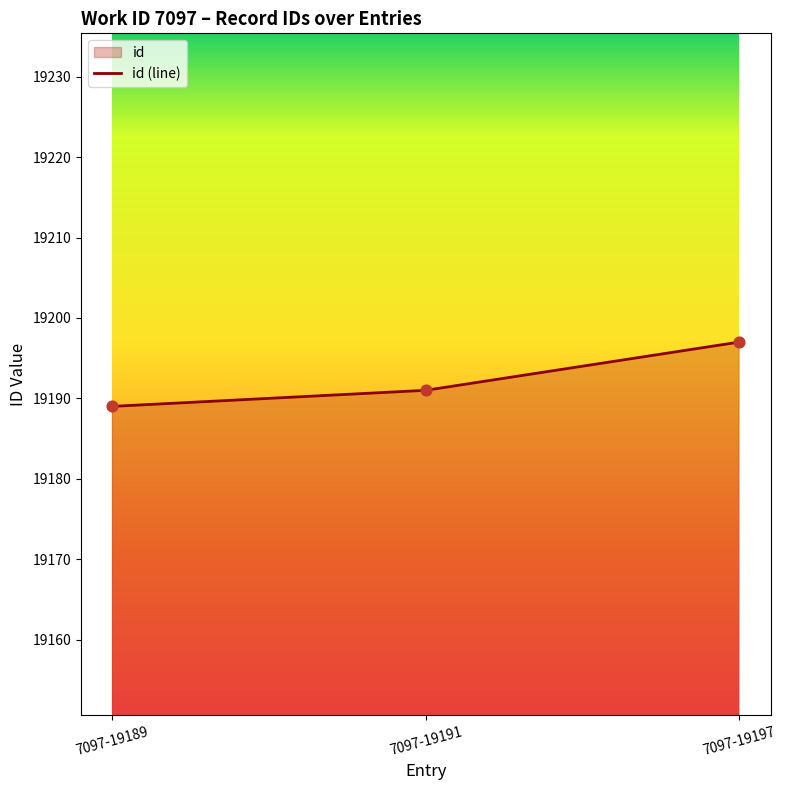

Which has a higher value, 7097-19191 or 7097-19197?

7097-19197